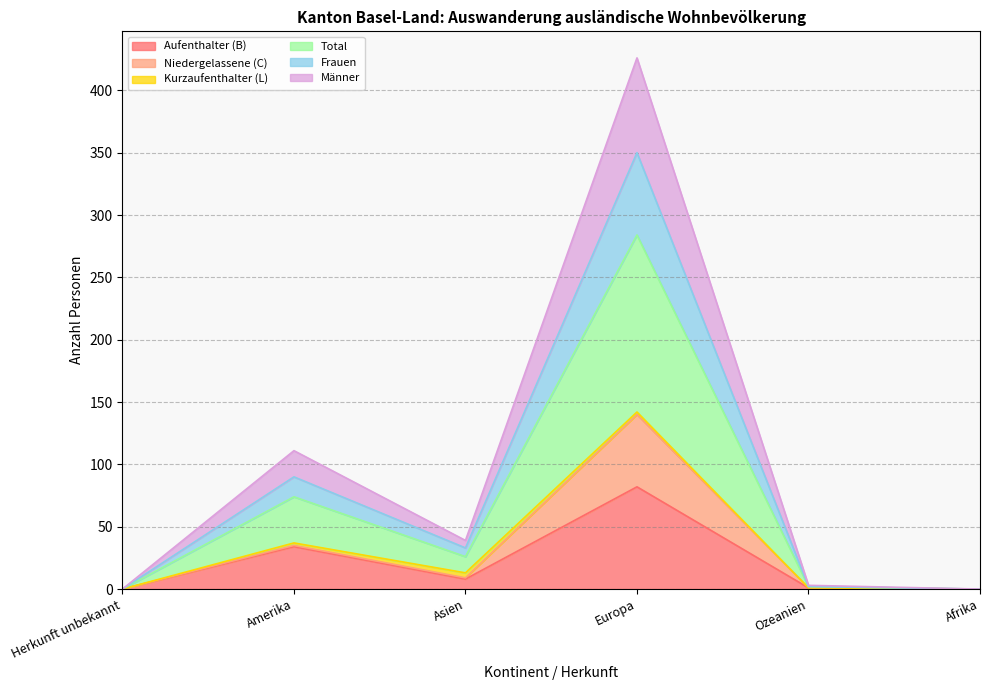

Rank the categories by Total value from highest to lowest.

Europa, Amerika, Asien, Ozeanien, Herkunft unbekannt, Afrika